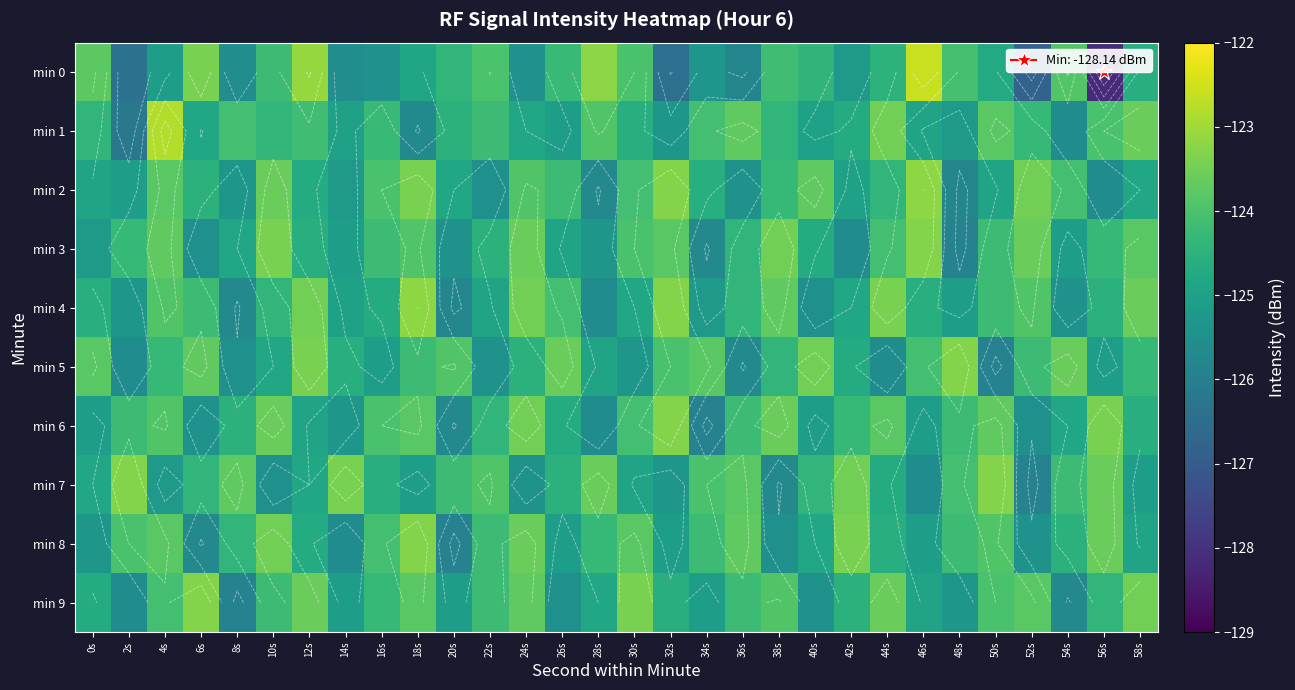

What is the spread (max minus min) of values at 40s?

2.0